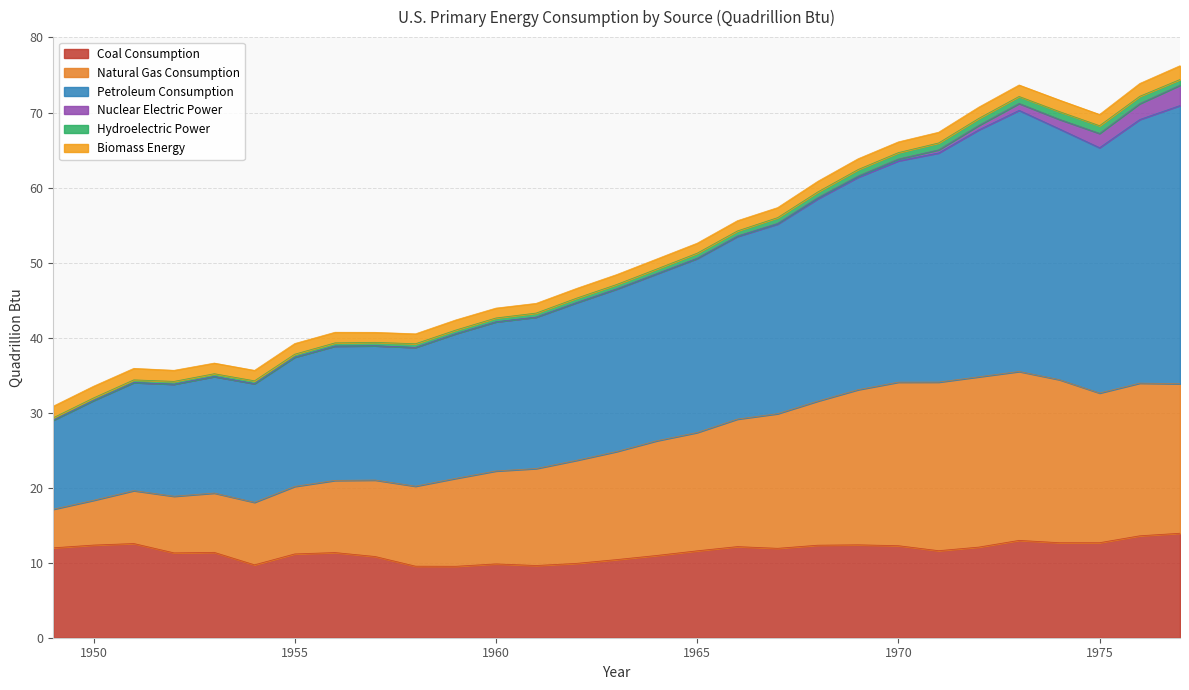

Where does the Natural Gas Consumption series first go above 24?

1963